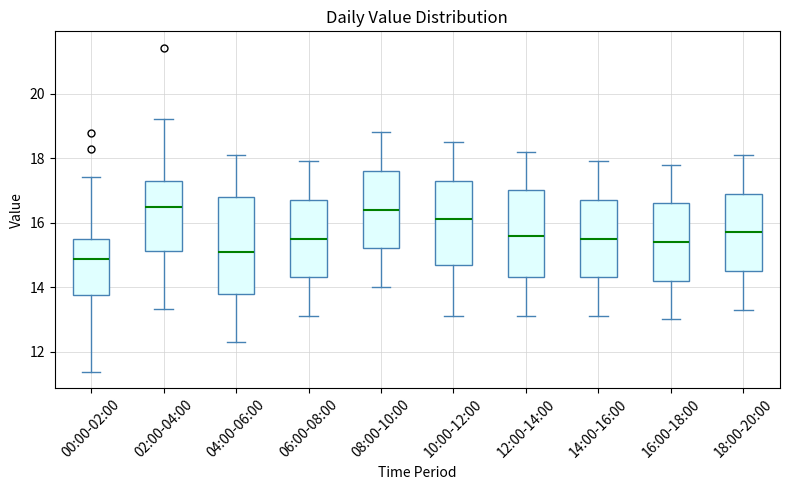

Where does the median line of the box for 02:00-04:00 sit on the y-axis? The values are not printed on the chart, so give them approximately, as read against the axis.

16.6